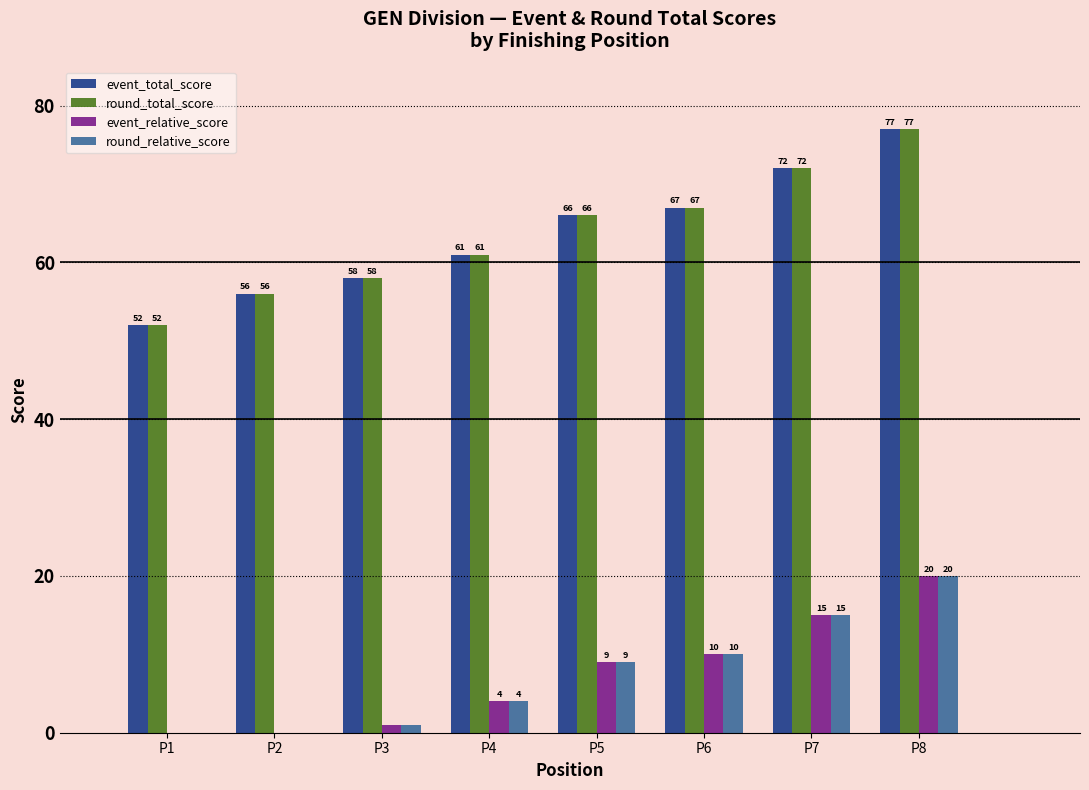

What is the total value across all series at P4?

130